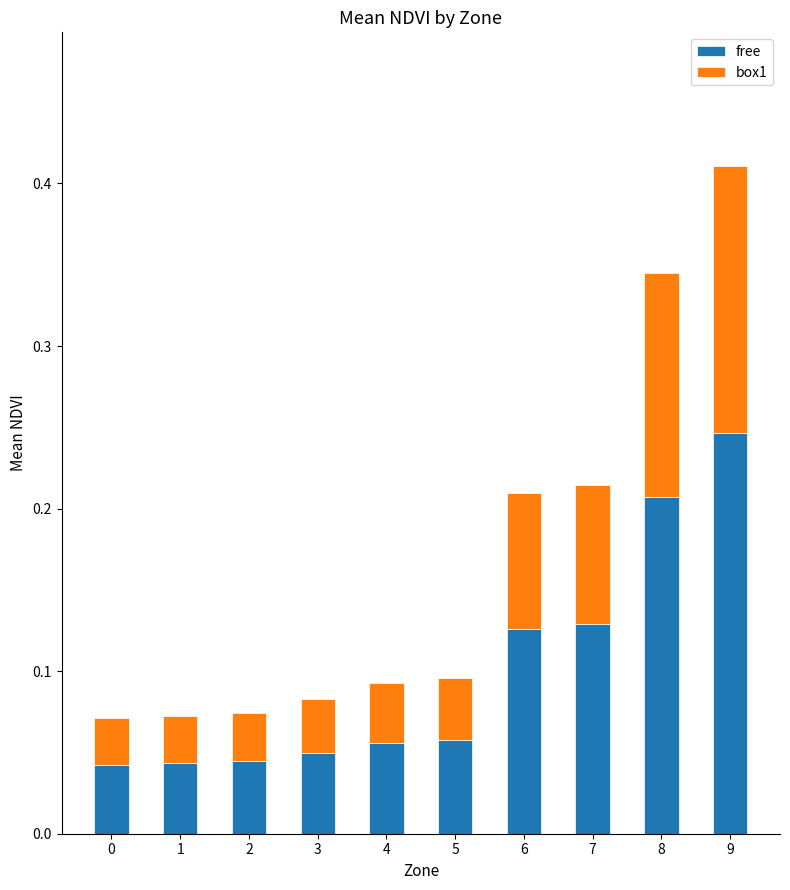

How many free values are between 0 and 1?

10